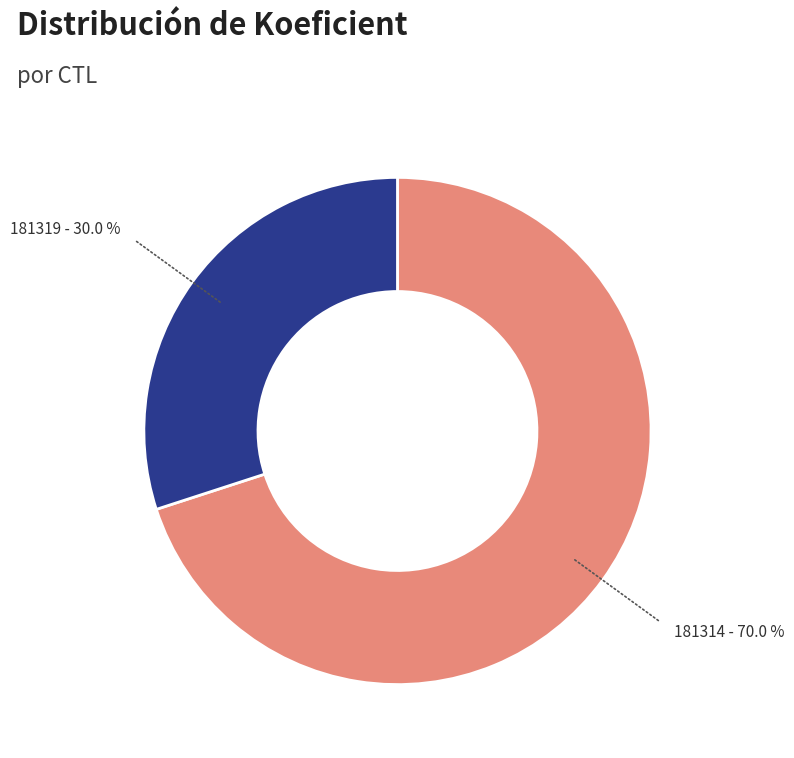

Which slice is the smallest?

181319